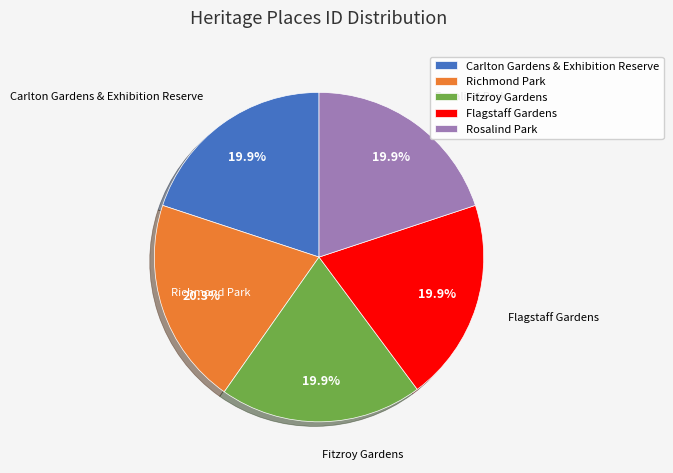

What is the ratio of the value at Carlton Gardens & Exhibition Reserve to the value at Fitzroy Gardens?

1.0